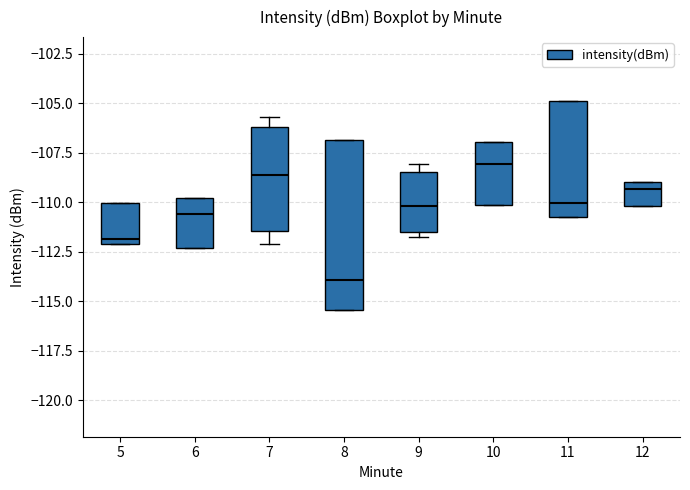

Comparing the boxes themselves (not the whiskers), which one is the tallest?

8